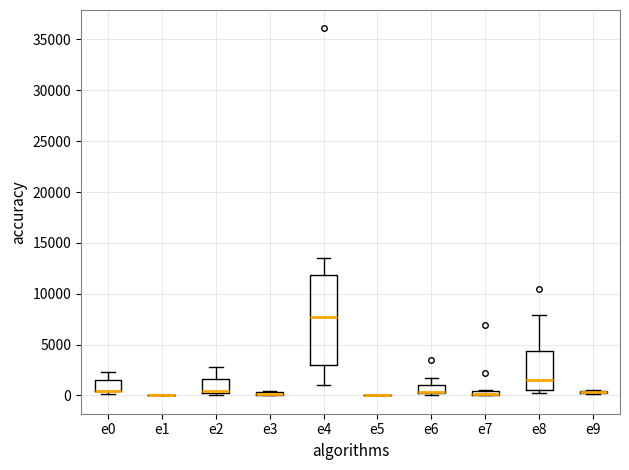

Where is the lower edge of the box for e3 on the y-axis? The values are not printed on the chart, so give them approximately, as read against the axis.

0